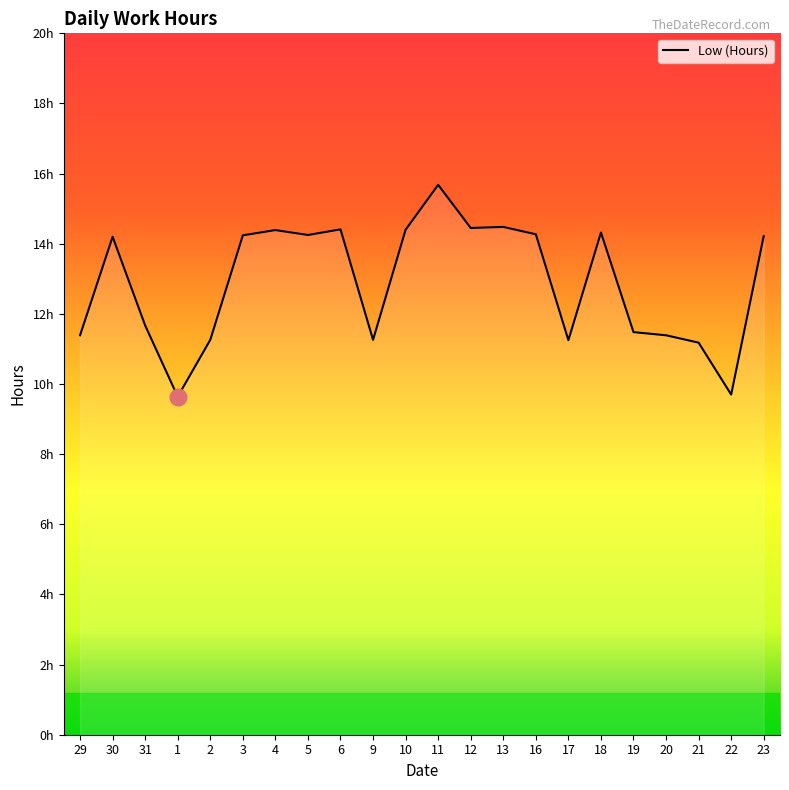

Which label corresponds to the smallest value in the chart?

1